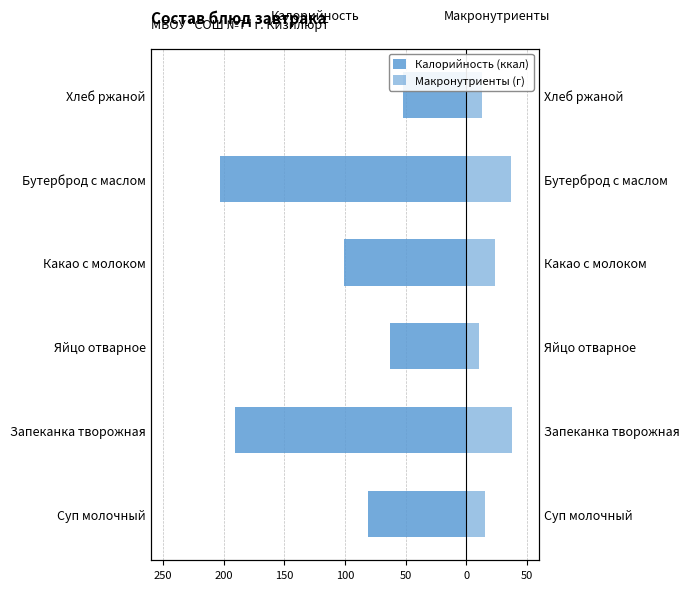

Is the value of Макронутриенты (г) at Запеканка творожная greater than the value of Калорийность (ккал) at Яйцо отварное?

Yes